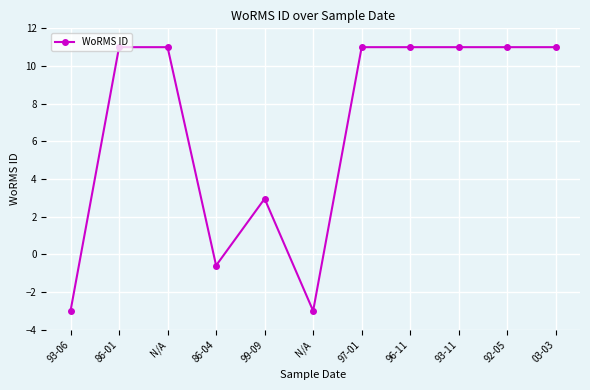

Count the number of data series in this chart.

1